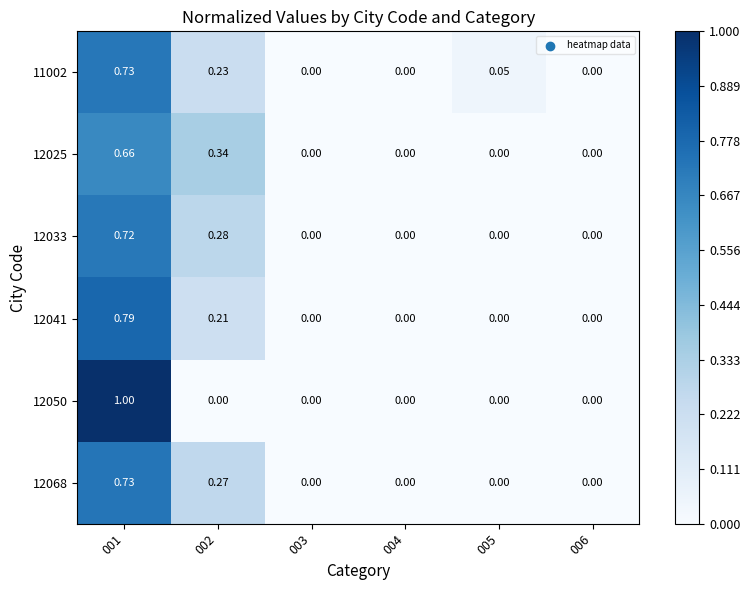

Is the value of 12041 at 003 greater than the value of 12033 at 002?

No